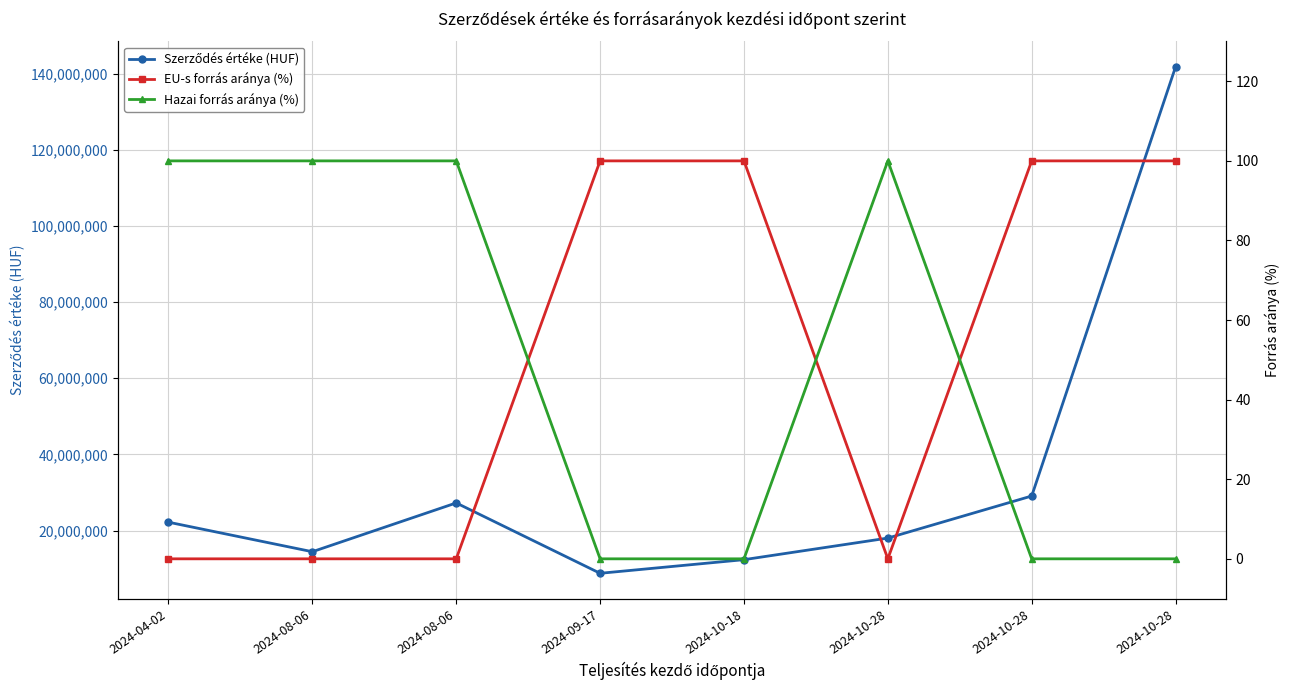

At which category does the chart reach its peak across all series?

2024-10-28